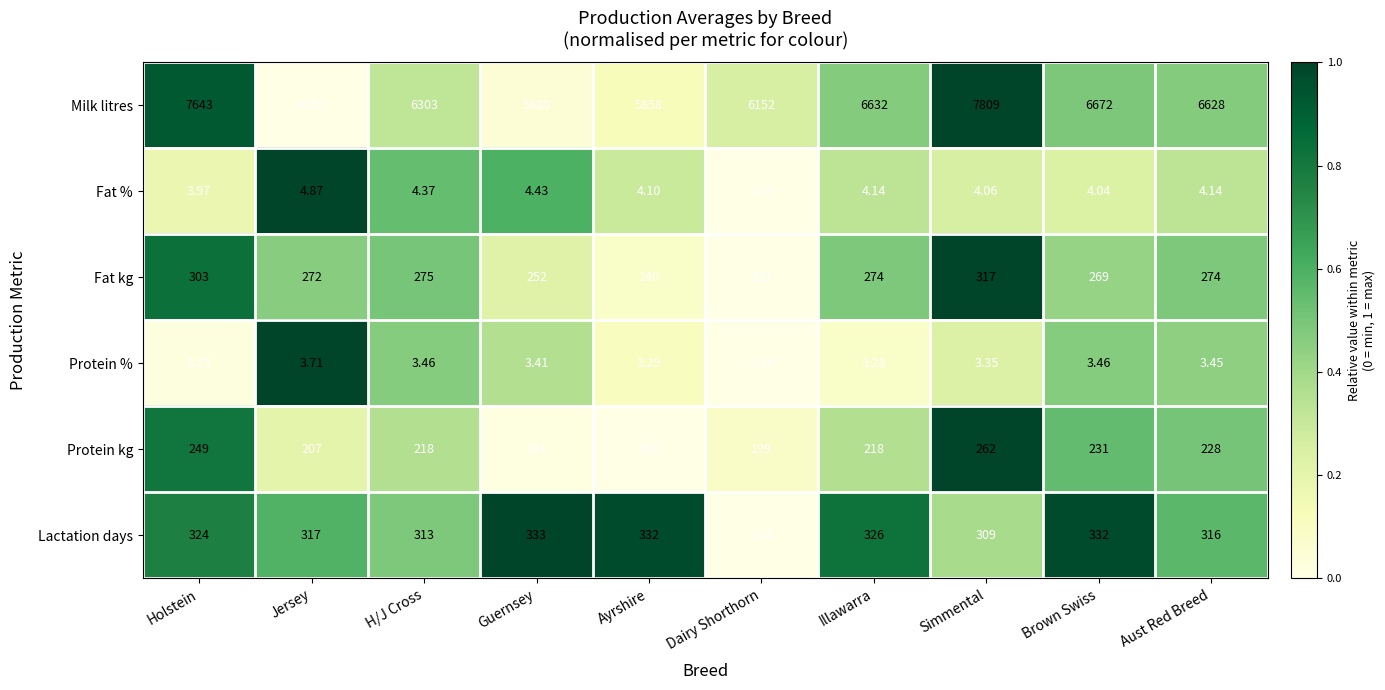

Is the value of Fat % at Holstein greater than the value of Fat kg at Jersey?

No